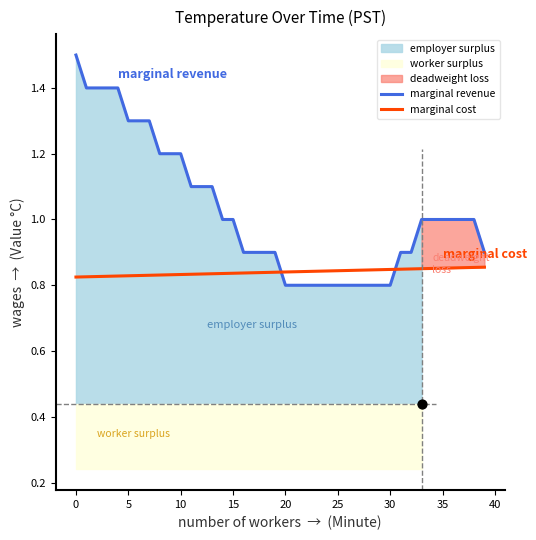

What is the total value across all series at 18?

1.7